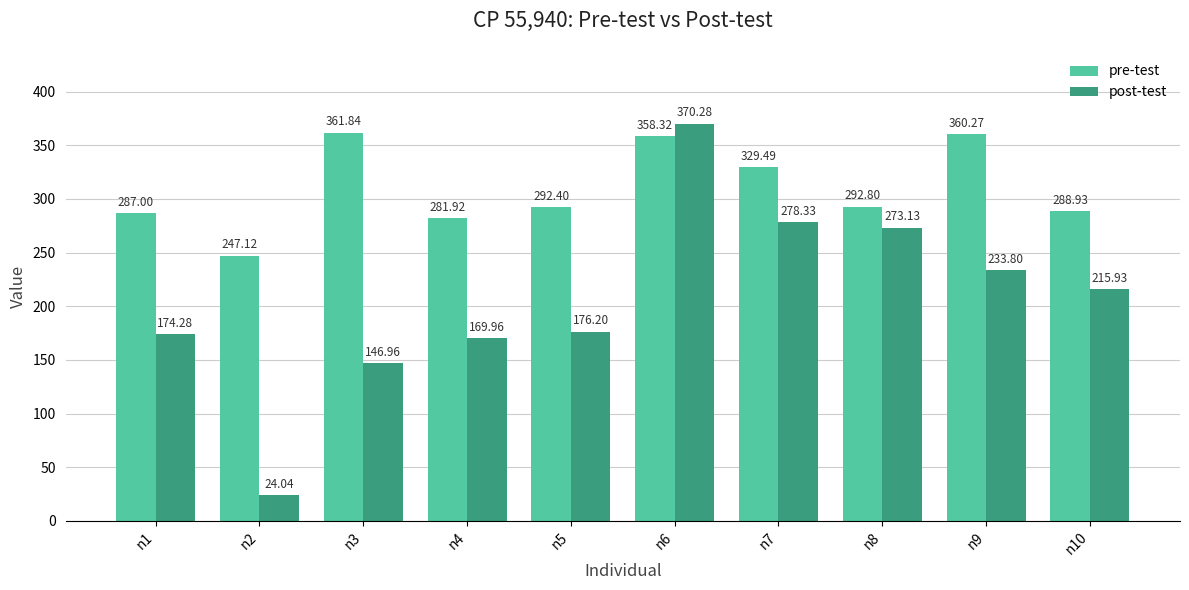

How many values in the post-test series exceed 215?

5